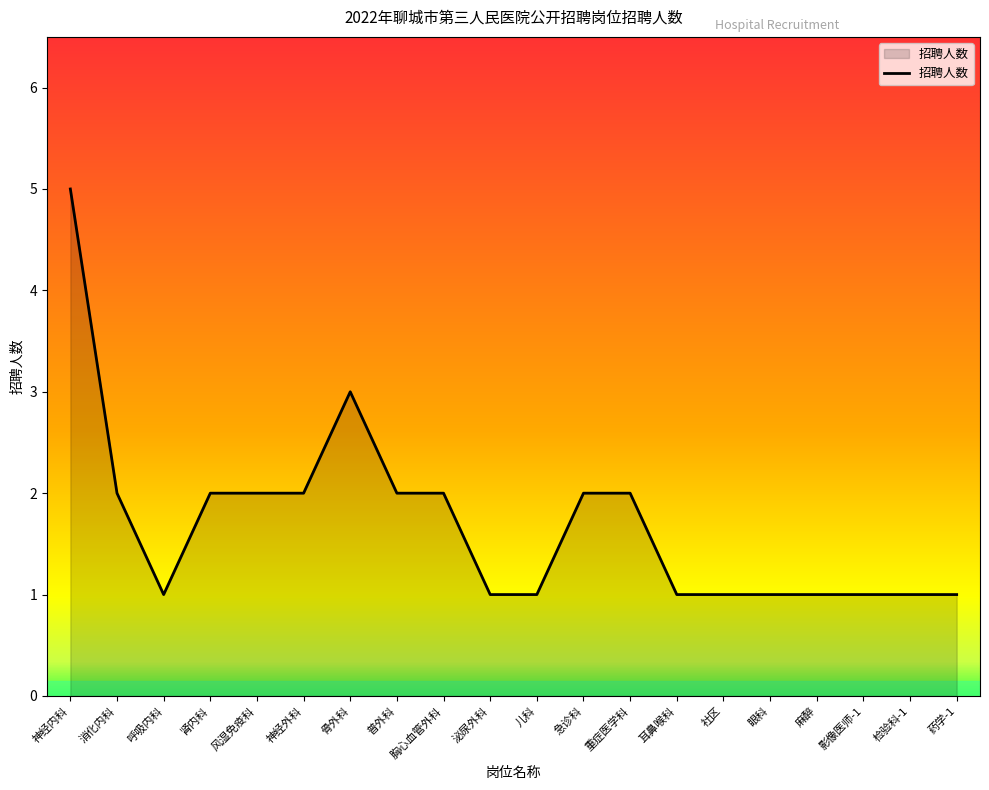

What is the difference between the maximum and second lowest values?

4